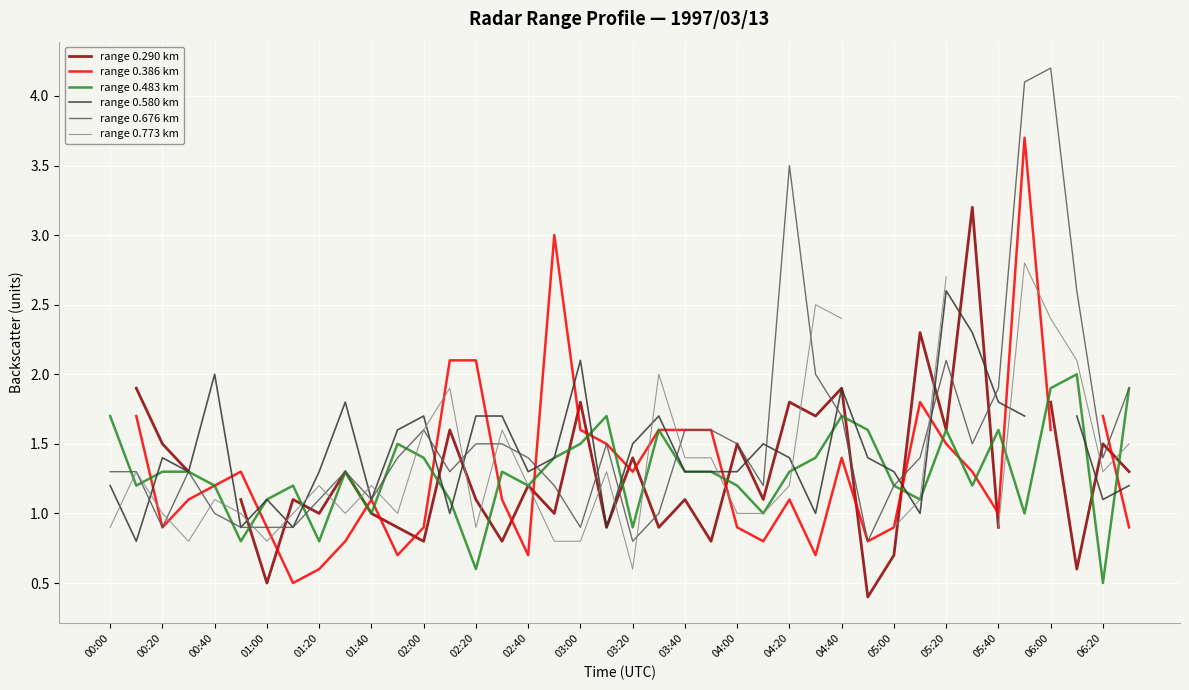

The value of range 0.483 km at 01:00 is 1.5. True or false?

False